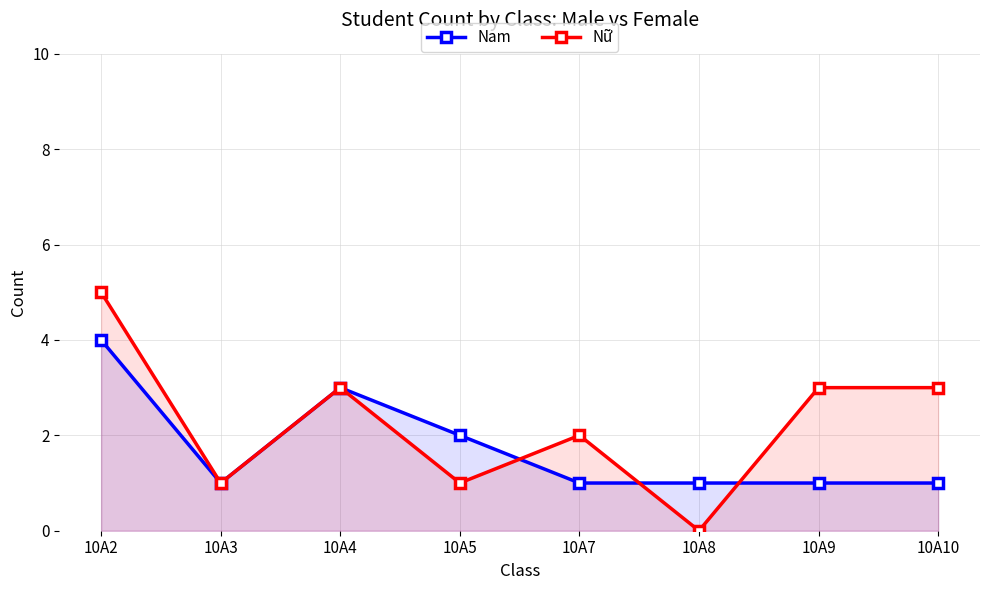

Is it true that Nữ equals -3 at 10A8?

False